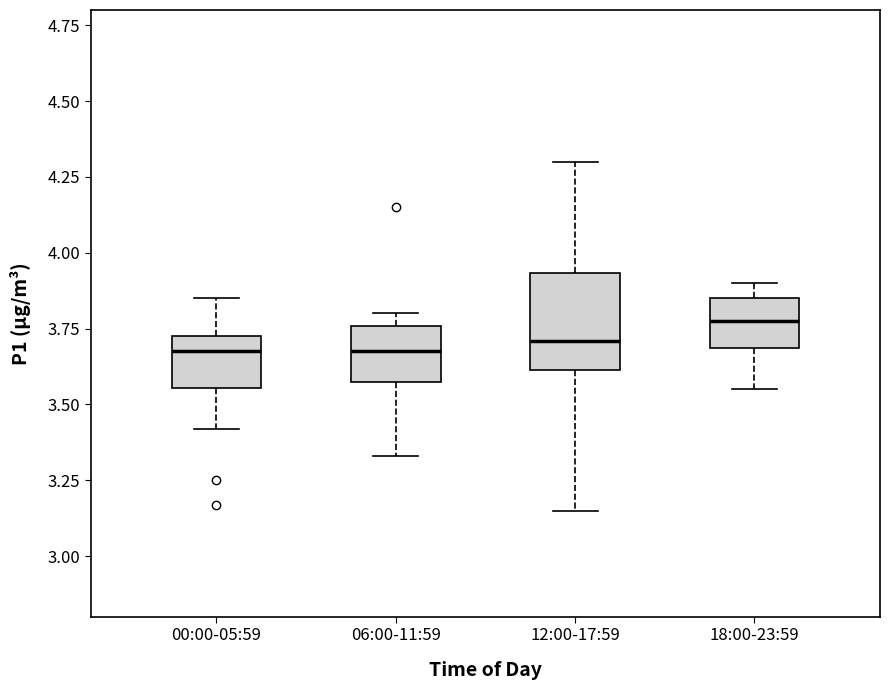

Reading left to right, read every box against the y-axis: the position of its median line, the range the box covers, and the ends of its whiskers. The values are not printed on the chart, so give them approximately, as read against the axis.

00:00-05:59: median 3.70, box 3.55 to 3.75, whiskers 3.40 to 3.85
06:00-11:59: median 3.70, box 3.60 to 3.75, whiskers 3.35 to 3.80
12:00-17:59: median 3.70, box 3.60 to 3.95, whiskers 3.15 to 4.30
18:00-23:59: median 3.80, box 3.70 to 3.85, whiskers 3.55 to 3.90